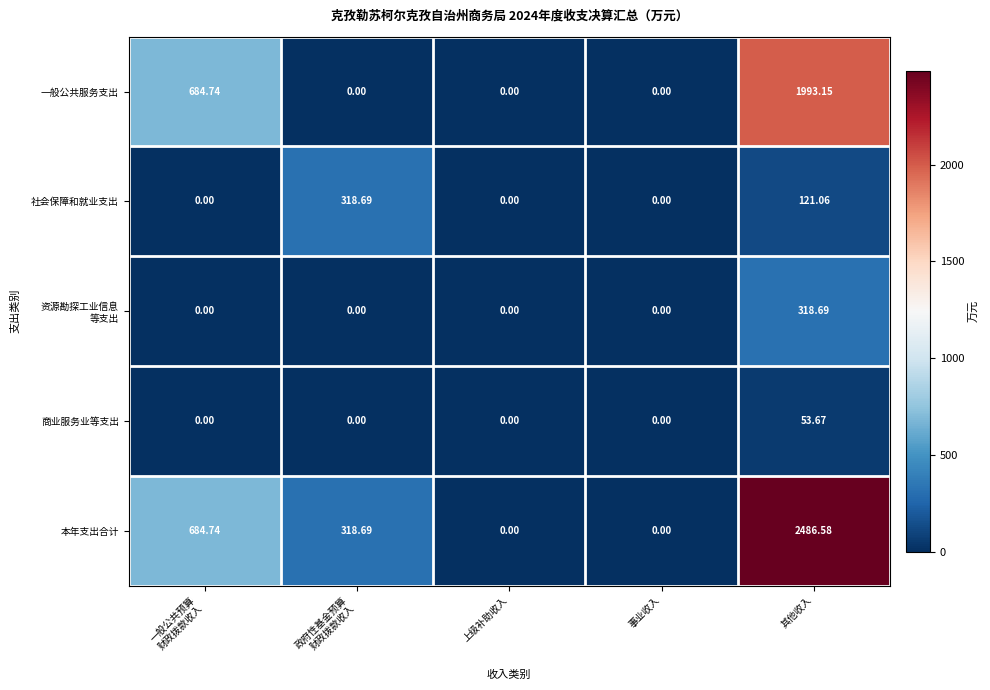

What is the difference between the highest and lowest values at 其他收入?

2432.9